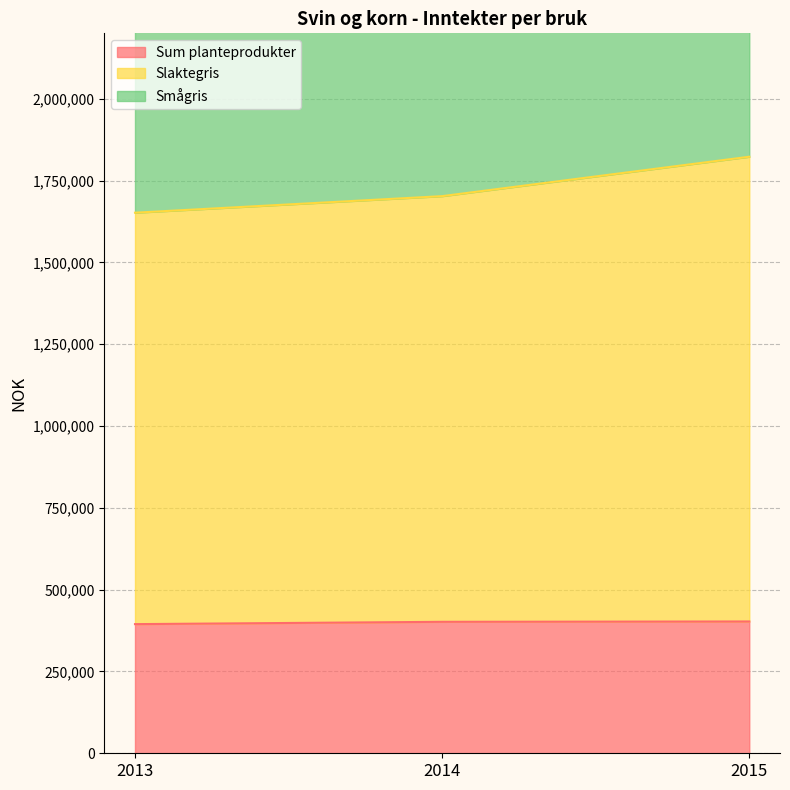

How many values in the Sum planteprodukter series exceed 401725?

1